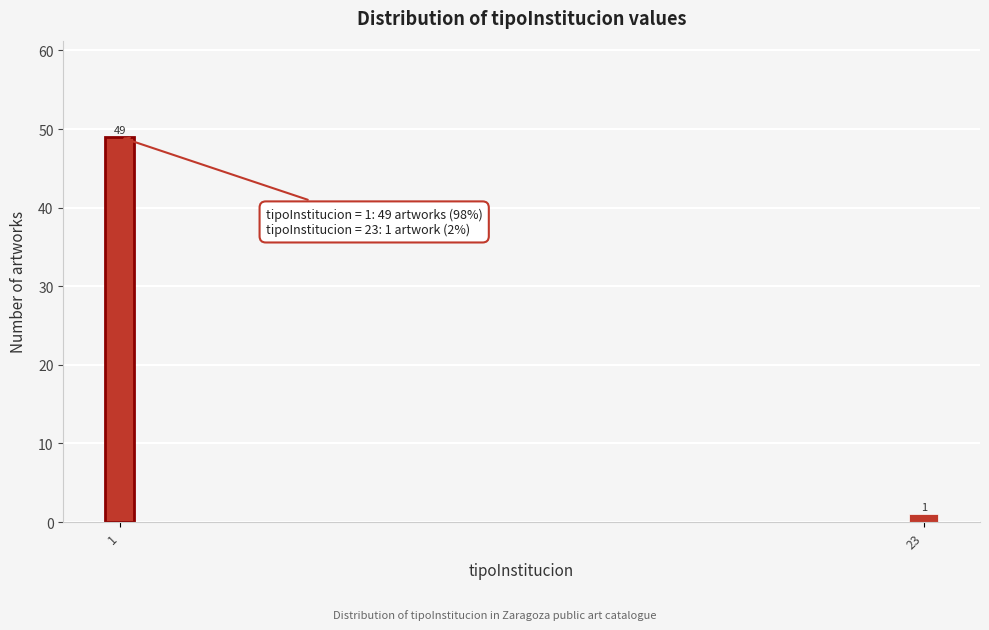

Reading right to left, what are all the values shown in this chart?

1	49